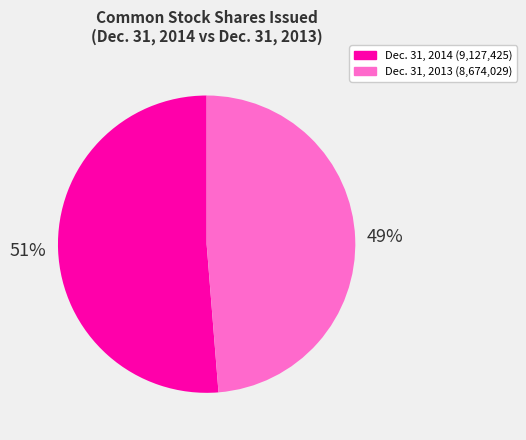

How many slices are in this pie chart?

2